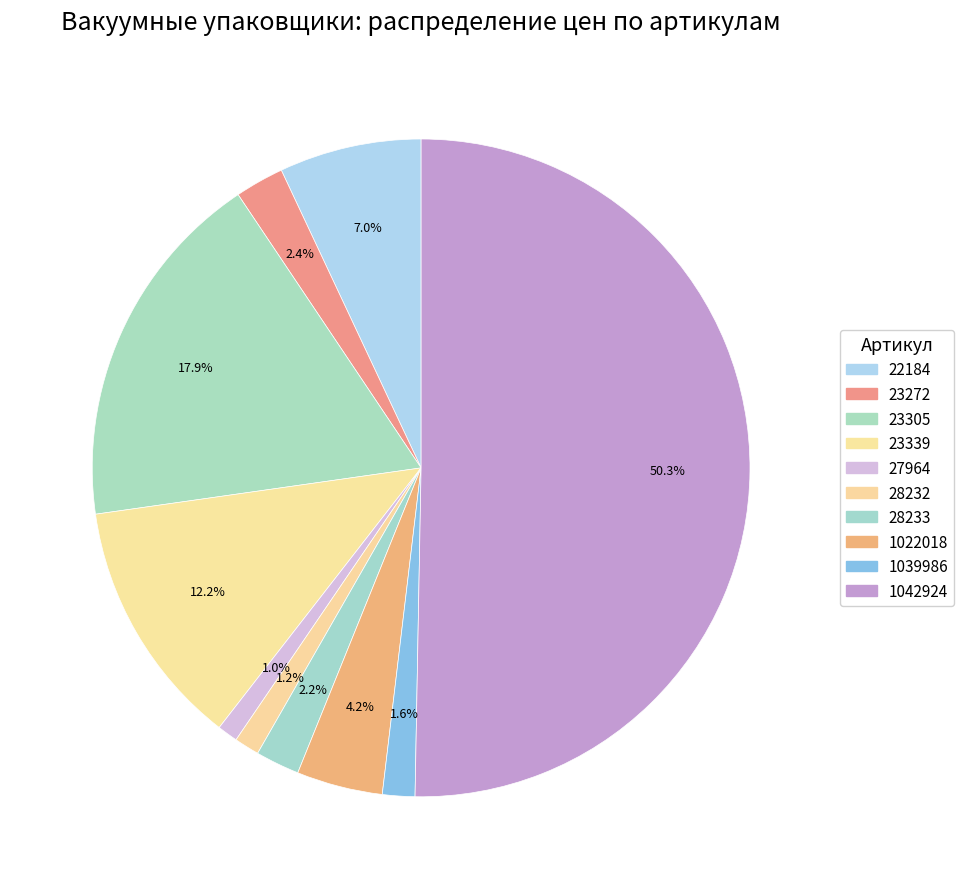

Count the number of slices in the pie.

10